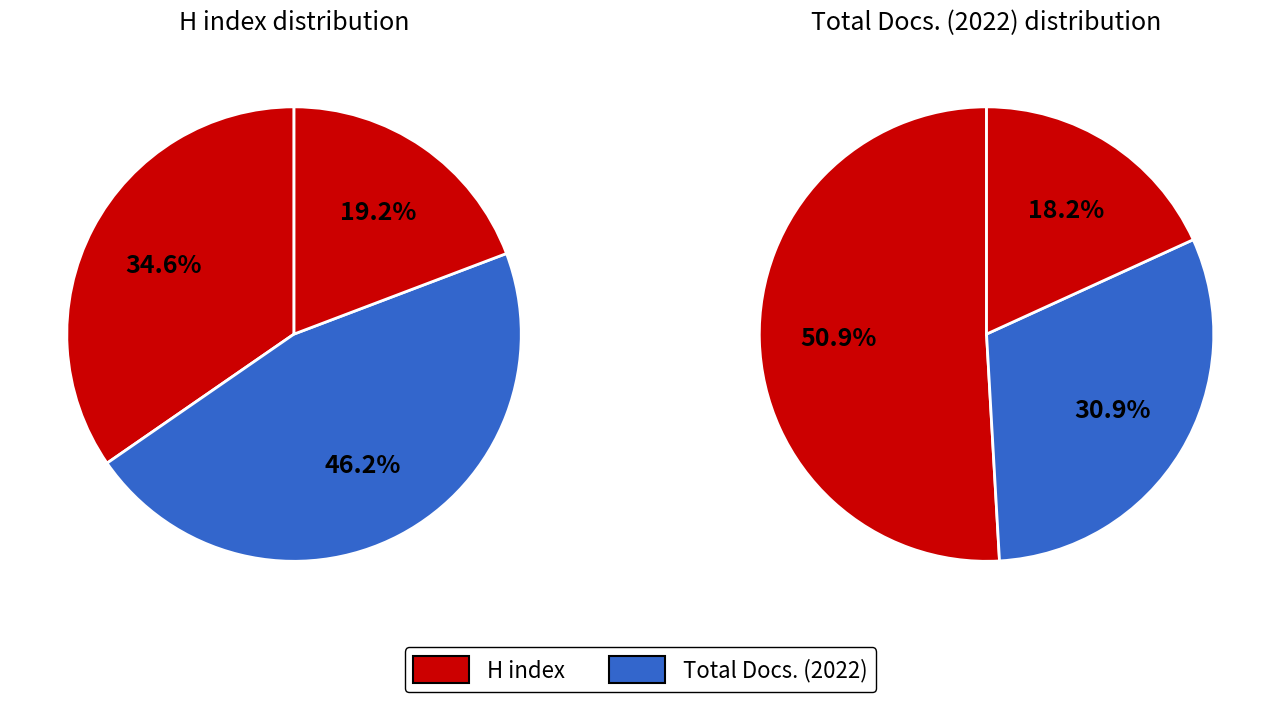

To the nearest percent, what is the average slice percentage?

33%